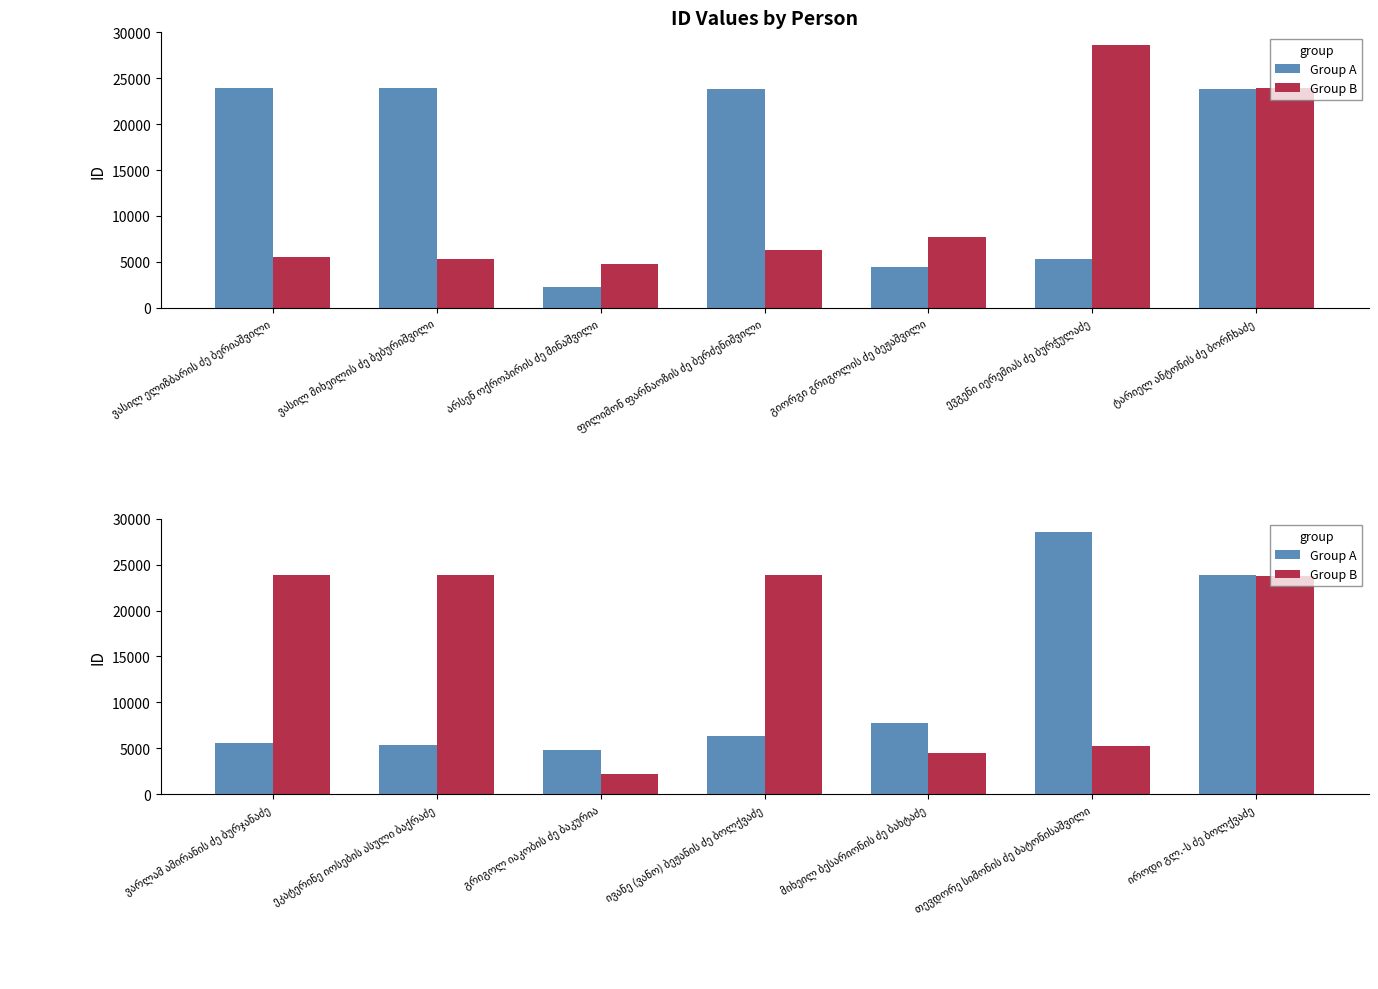

Does the chart contain any negative values?

No